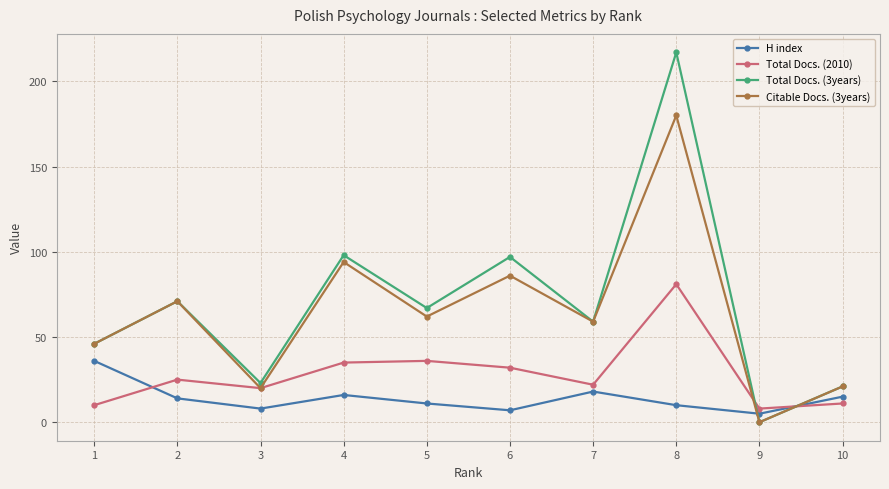

Which series ends up on top after the final intersection of Total Docs. (2010) and Total Docs. (3years)?

Total Docs. (3years)